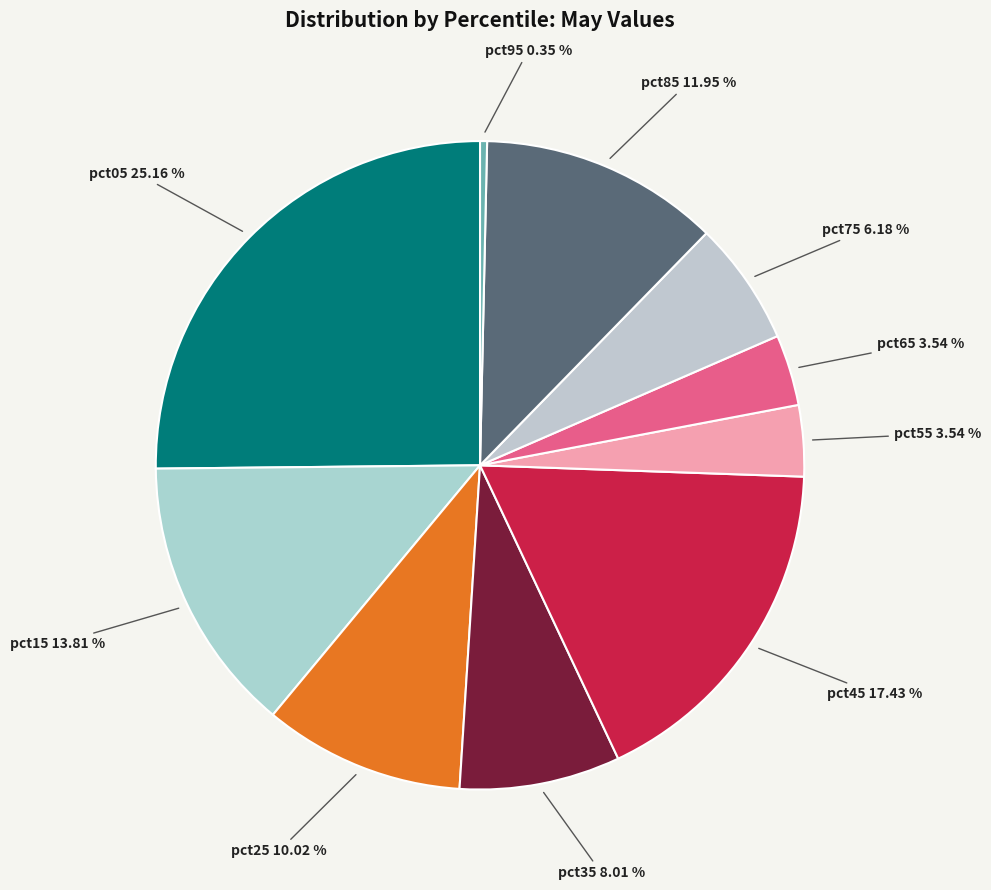

Which slice is the smallest?

pct95